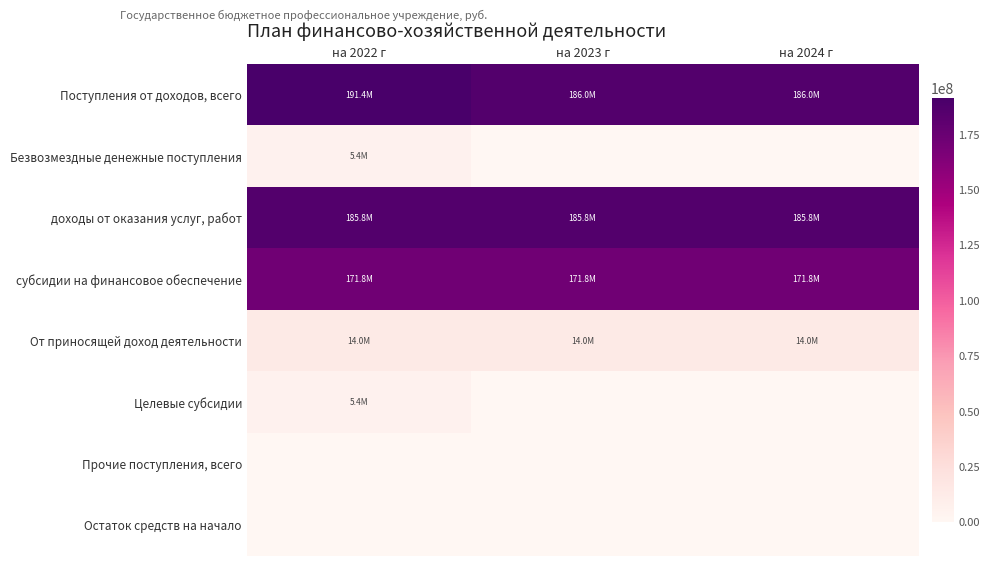

Which series has the largest range (max minus min)?

Поступления от доходов, всего